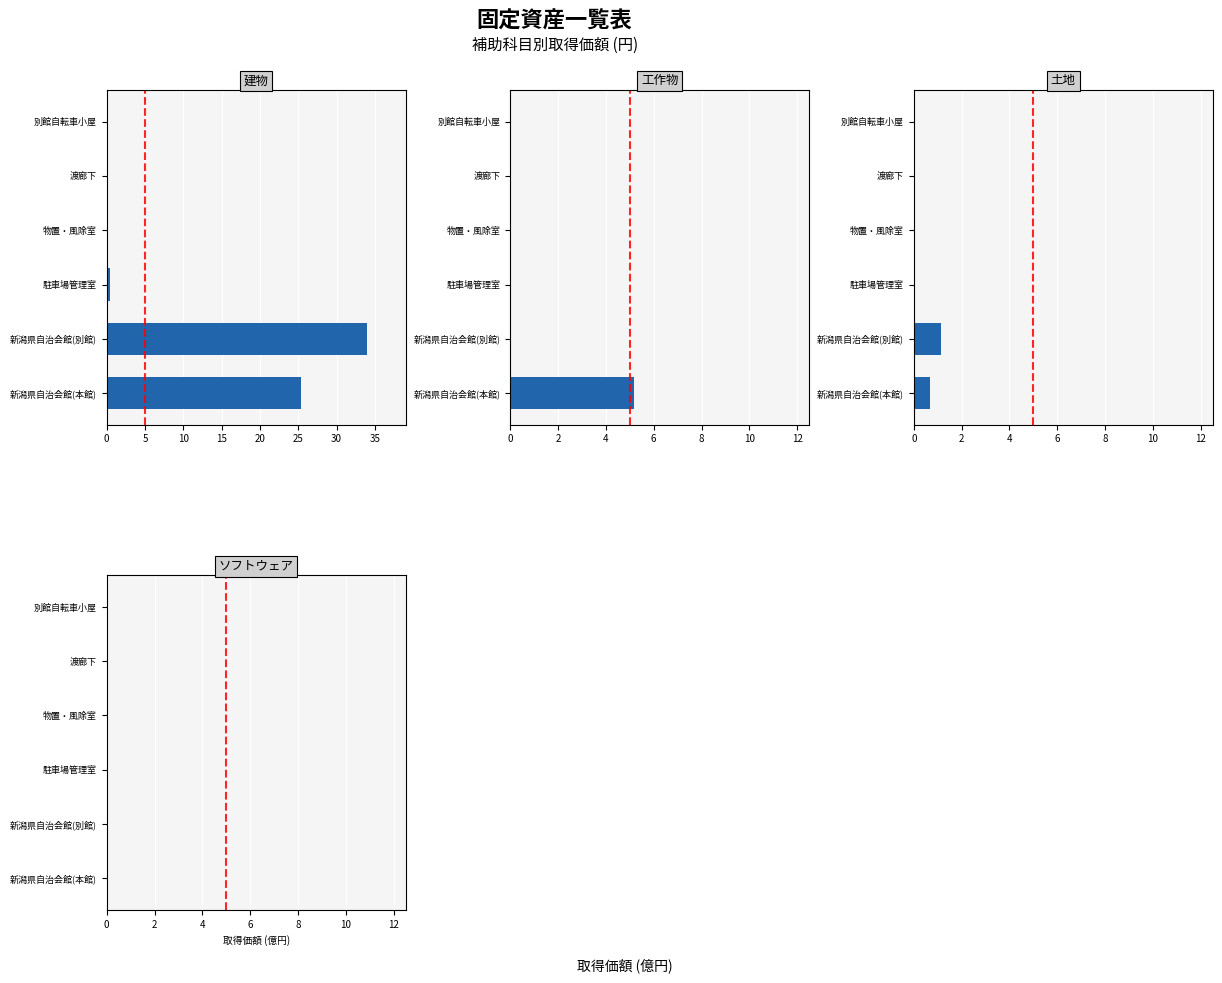

List the series in order of their peak value, highest first.

建物, 工作物, 土地, ソフトウェア